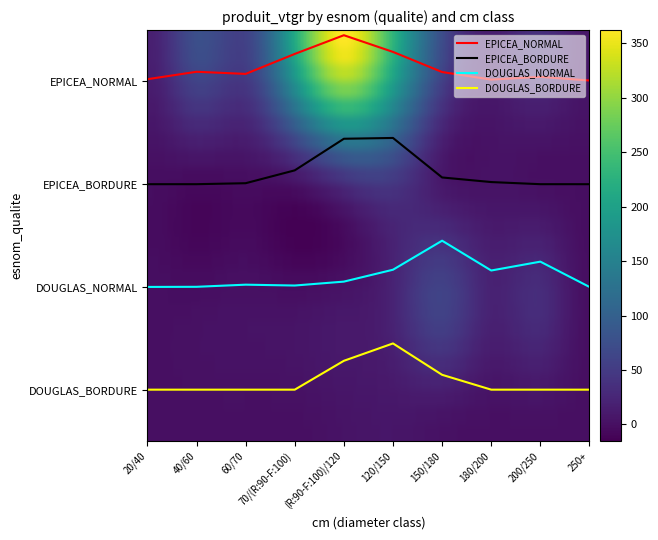

At which category is the sum across all series the highest?

250+